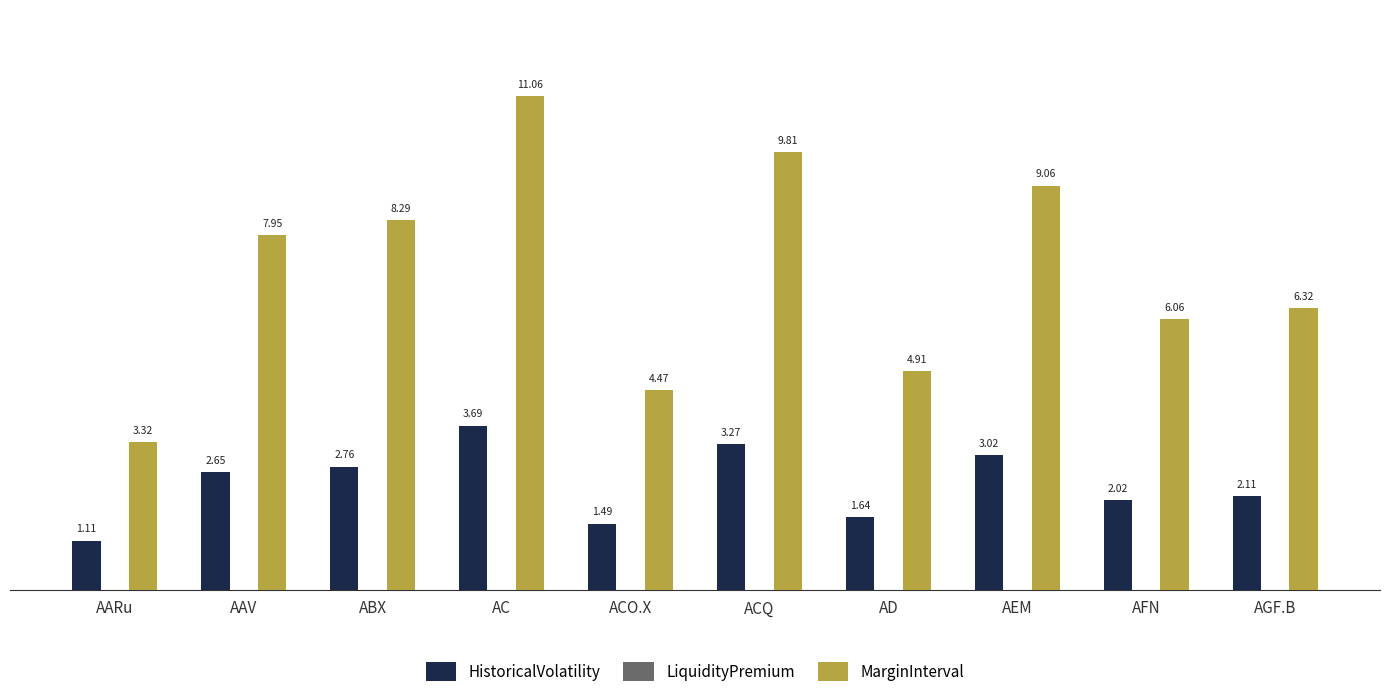

Which category has the lowest value in the MarginInterval series?

AARu